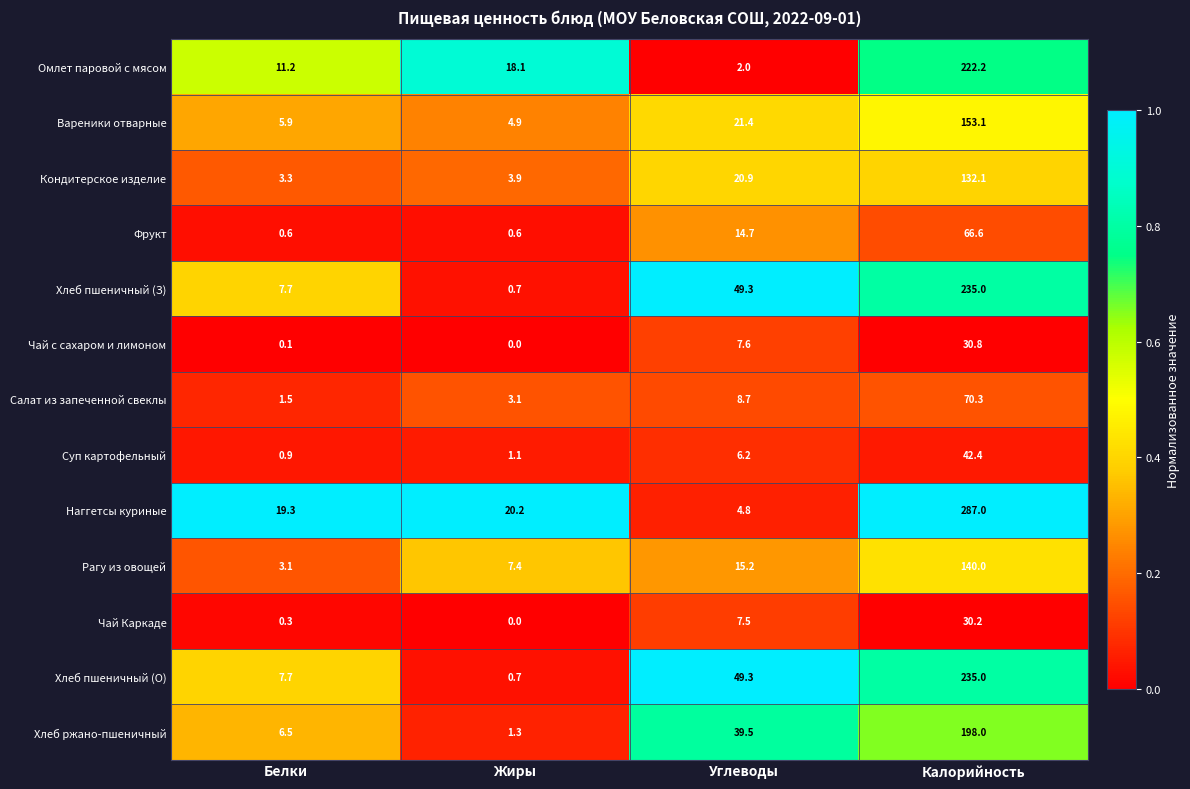

What is the sum of all Хлеб пшеничный (О) values?

292.7